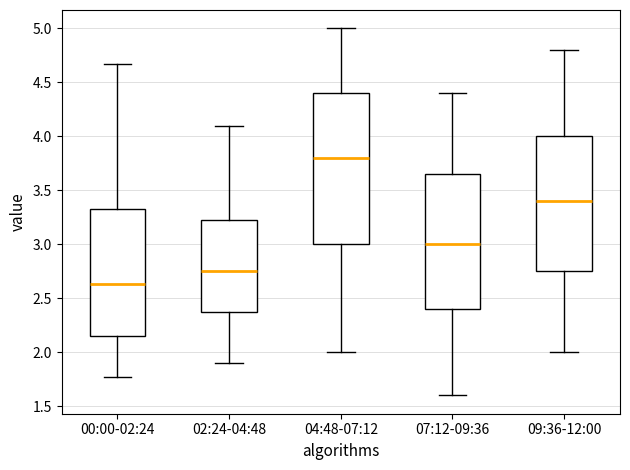

Comparing the boxes themselves (not the whiskers), which one is the tallest?

04:48-07:12